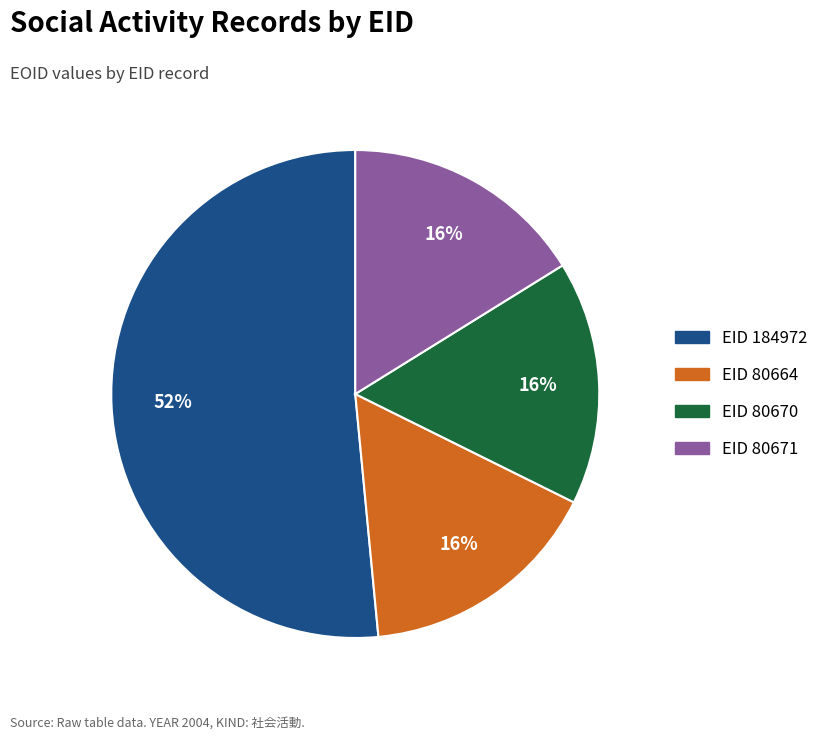

To the nearest percent, what is the average slice percentage?

25%